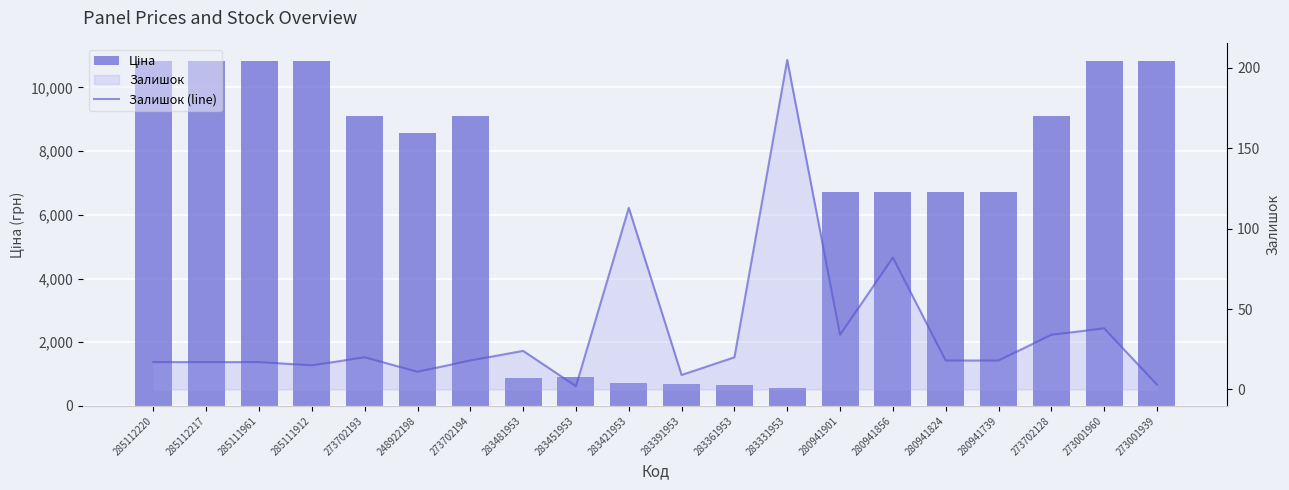

At which category does the chart reach its peak across all series?

285112220